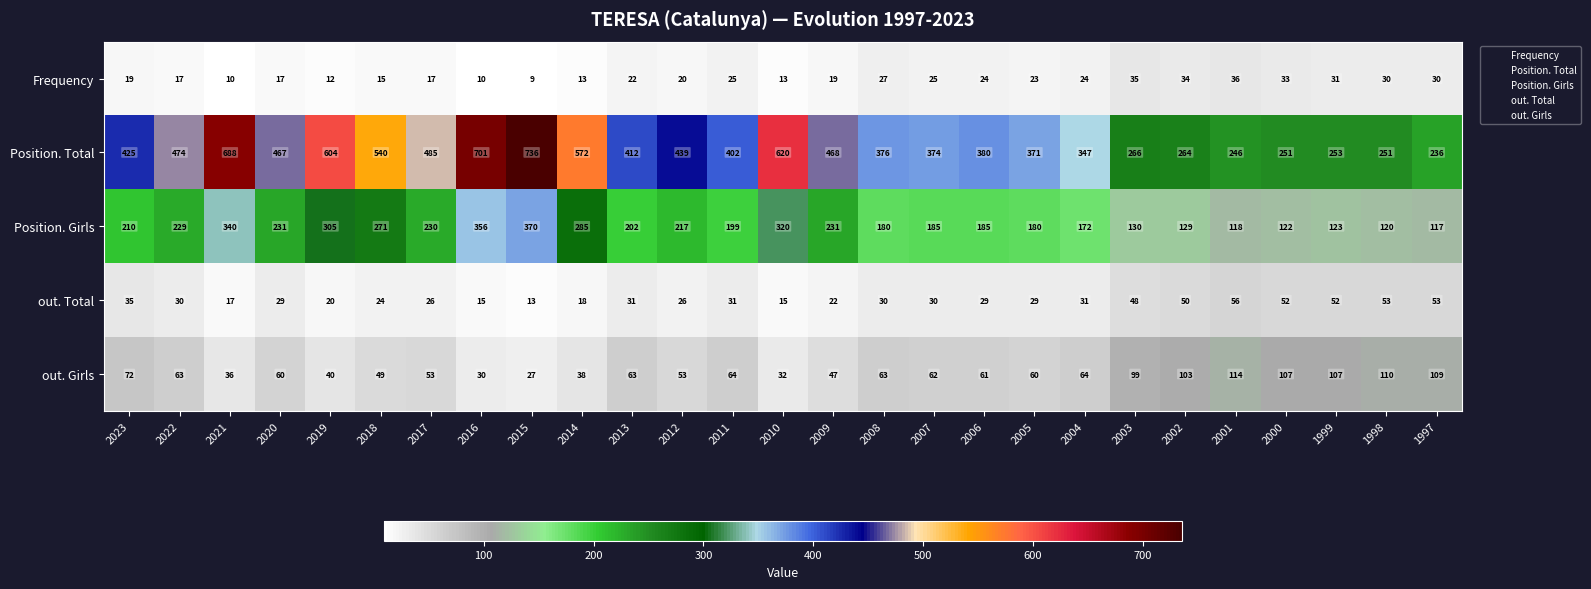

What is the difference between the maximum and second lowest values in the Frequency series?

26